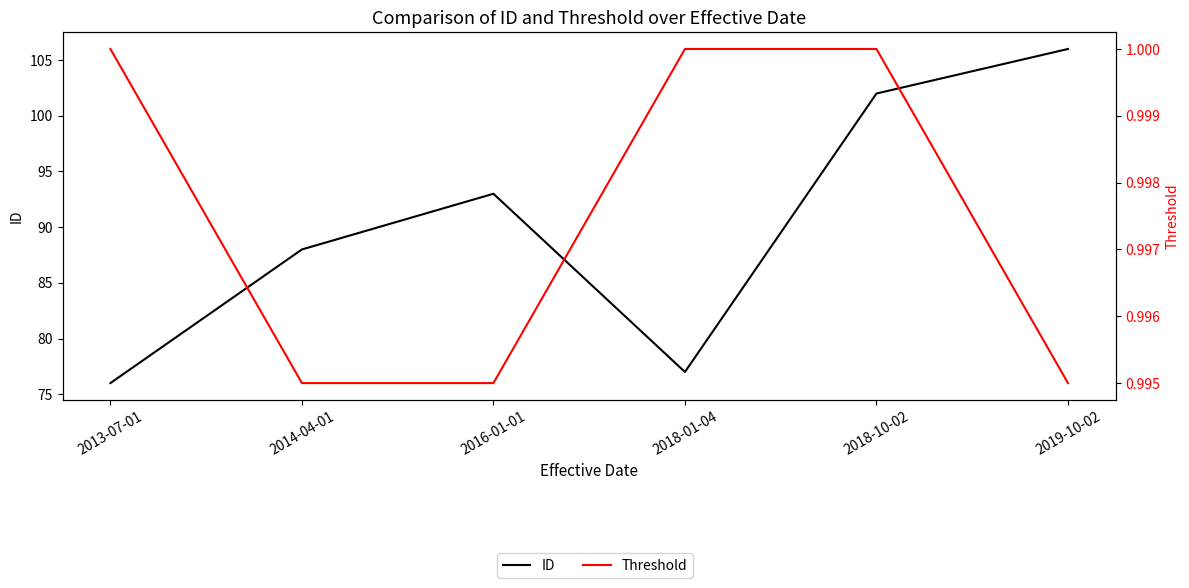

Rank the series by their average value, from lowest to highest.

Threshold, ID